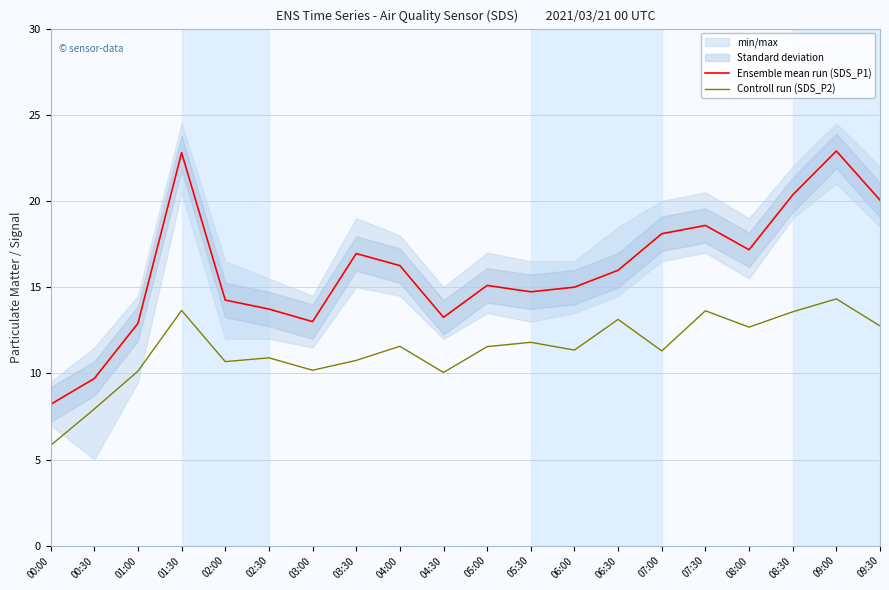

Rank the series at 08:00 from highest to lowest value.

Ensemble mean run (SDS_P1), Controll run (SDS_P2)